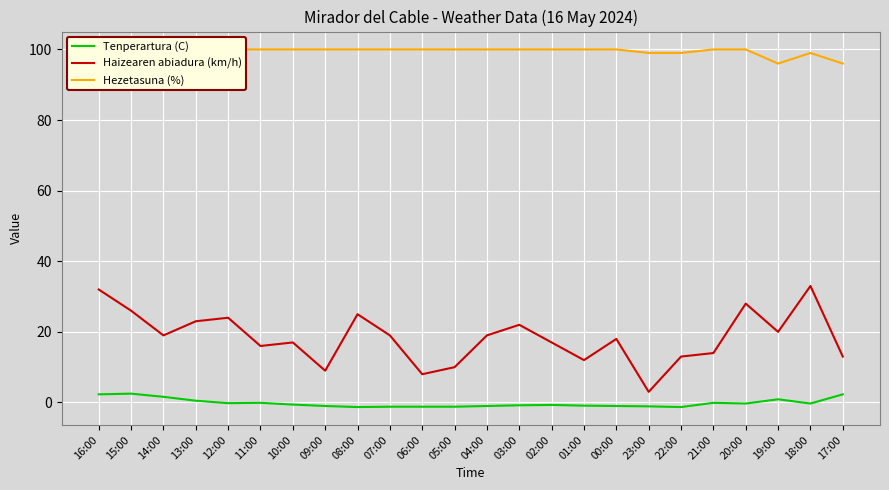

Rank the series by their average value, from lowest to highest.

Tenperartura (C), Haizearen abiadura (km/h), Hezetasuna (%)